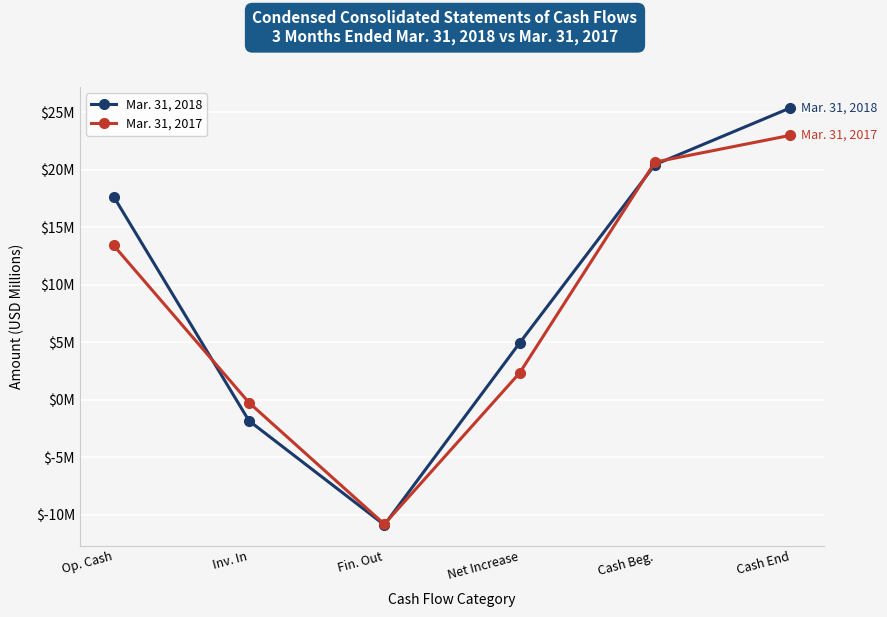

Does the chart have visible grid lines?

Yes